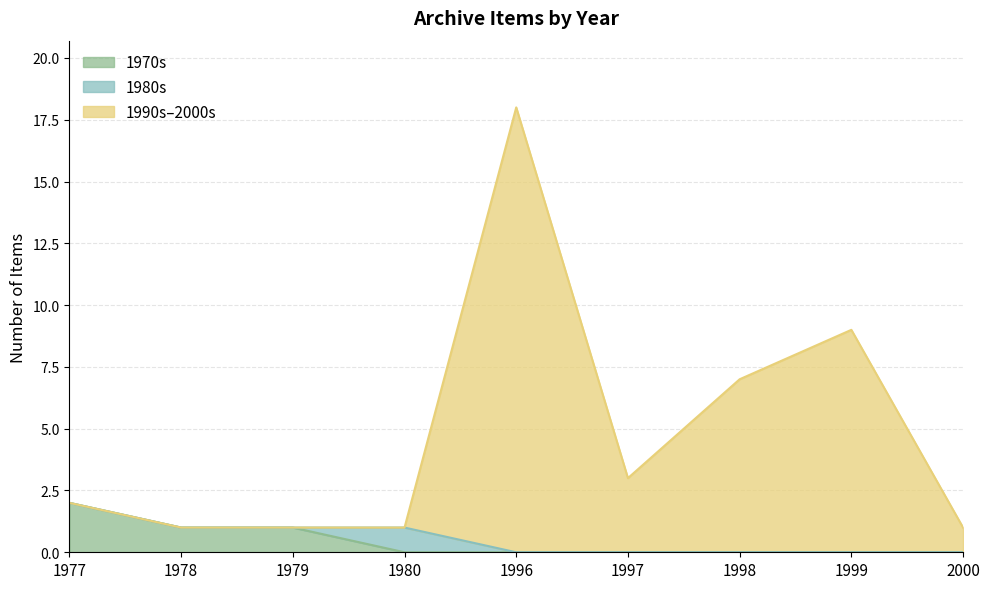

Is it true that the value at 1978 is 1?

True